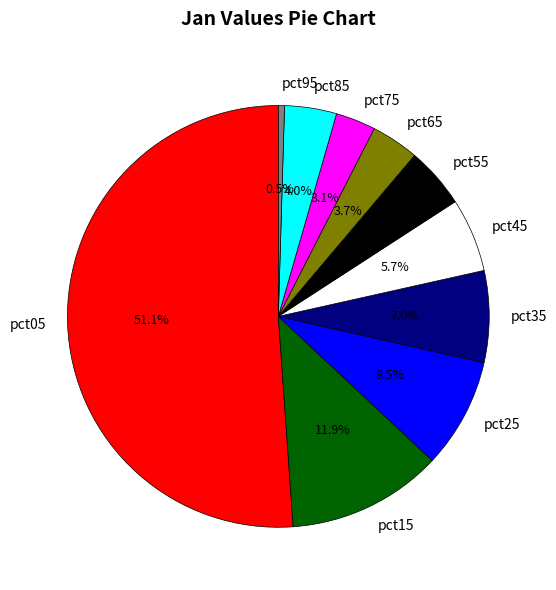

Which slice is the smallest?

pct95